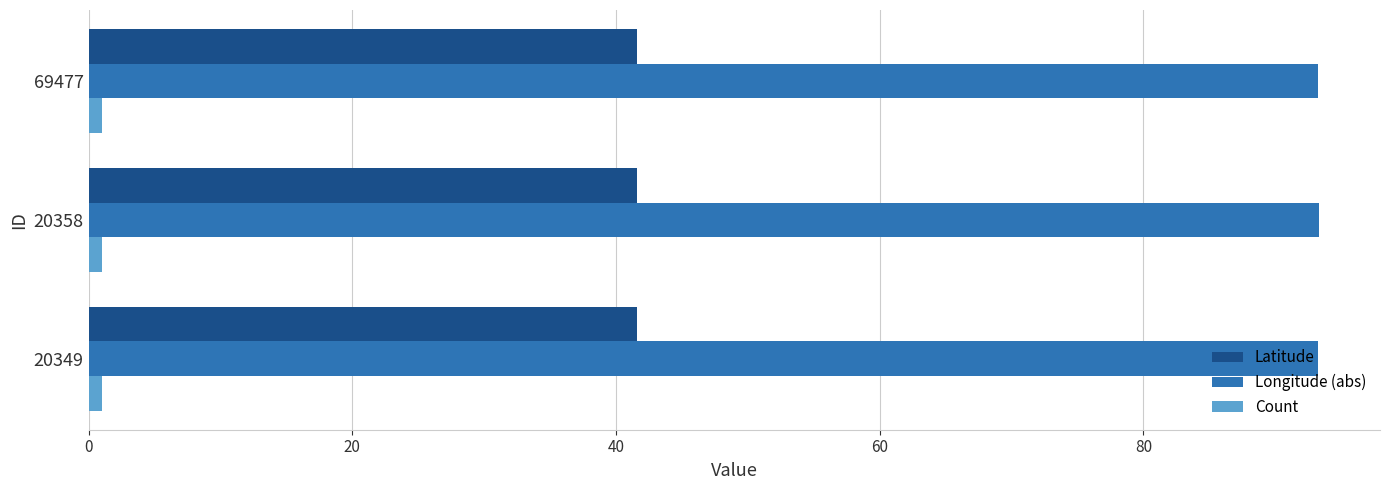

What is the sum of all Latitude values?

124.7